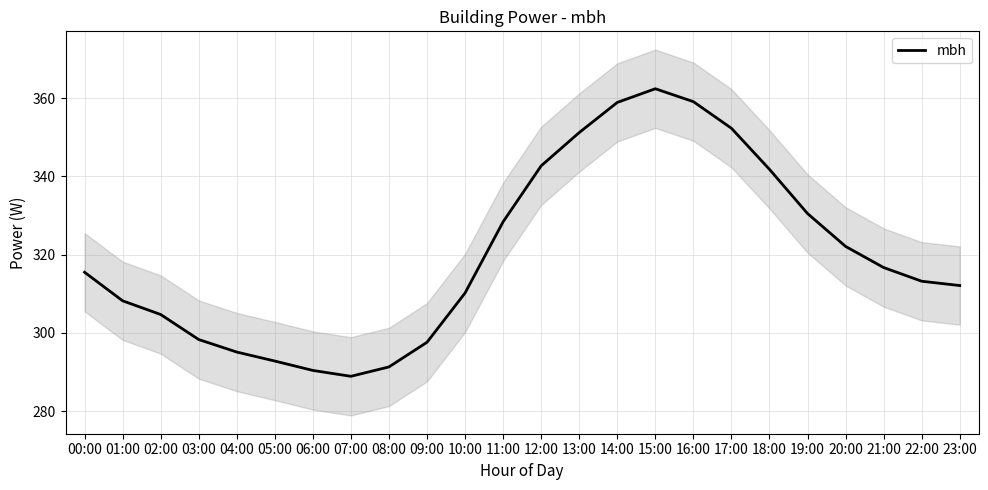

How many points are lower than both their immediate neighbors (excluding endpoints)?

1